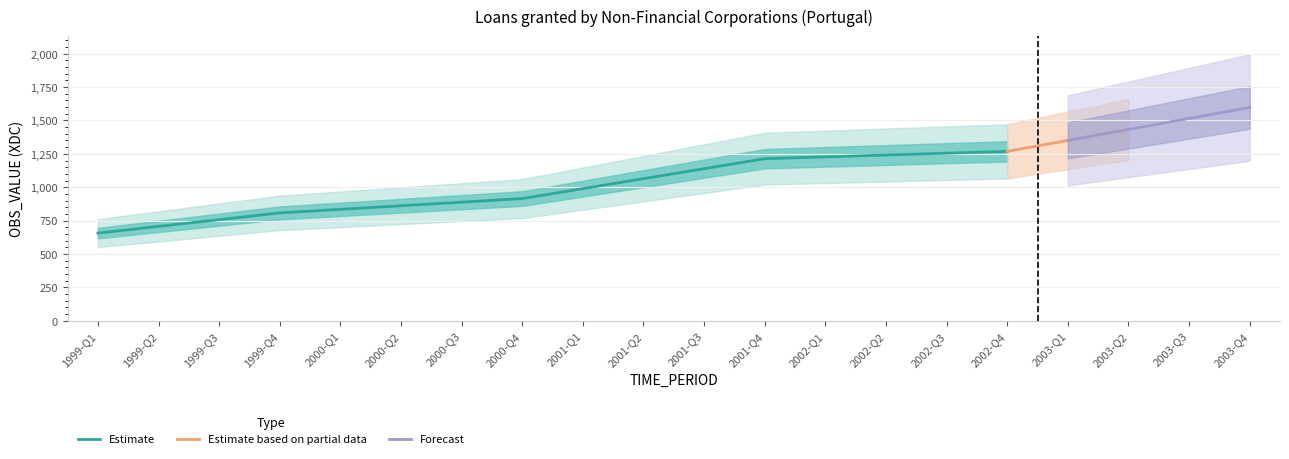

What is the ratio of the value at 2003-Q1 to the value at 2003-Q2?

0.9